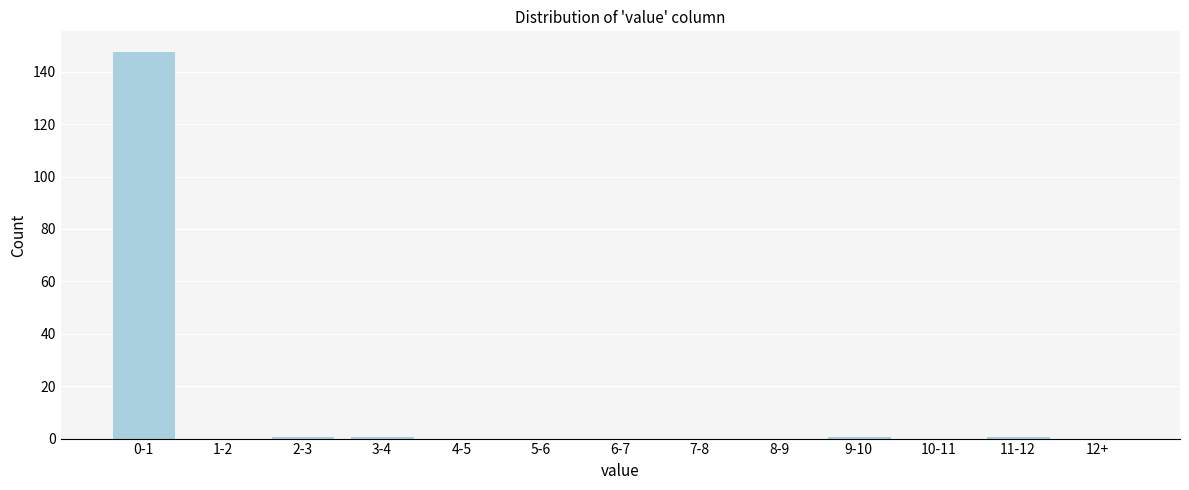

Reading left to right, transcribe all the data shown in this chart.

0-1=148	1-2=0	2-3=1	3-4=1	4-5=0	5-6=0	6-7=0	7-8=0	8-9=0	9-10=1	10-11=0	11-12=1	12+=0